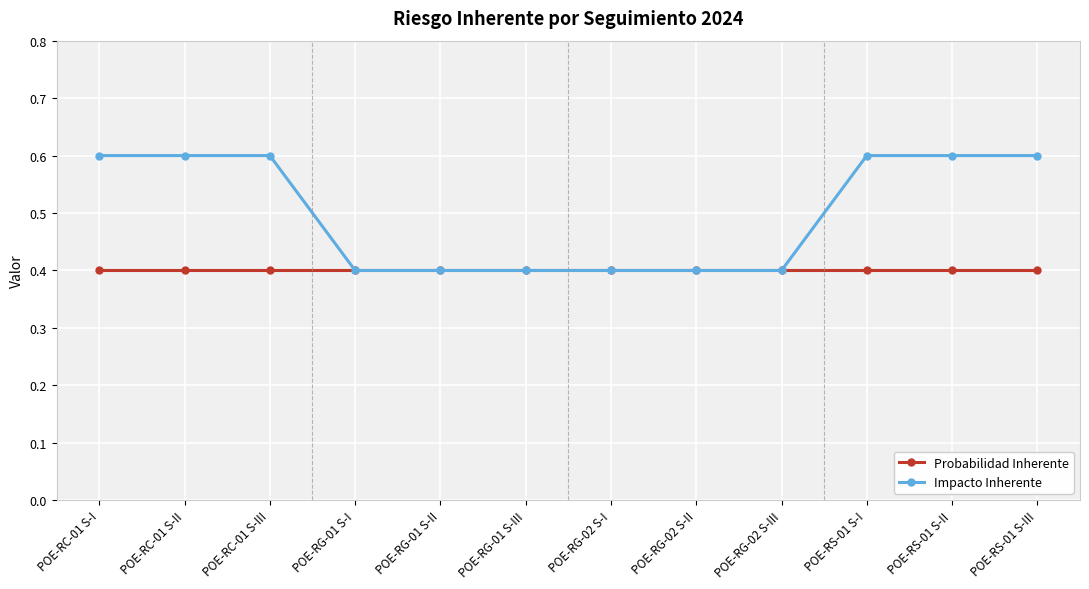

What is the difference between the highest and lowest values at POE-RS-01 S-I?

0.2